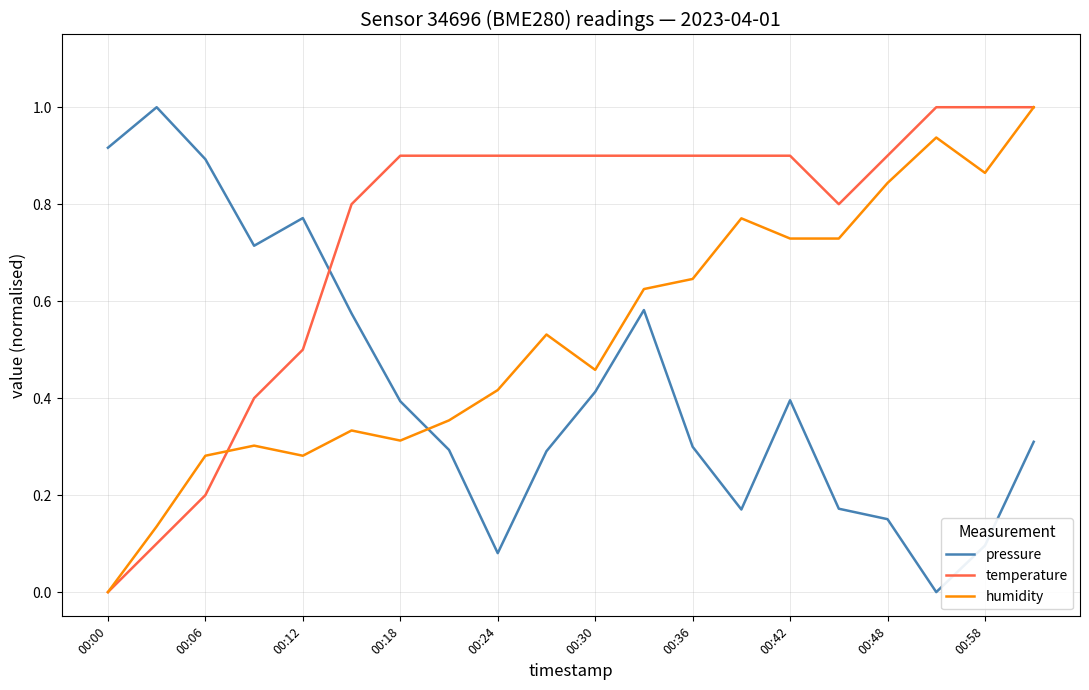

Does the chart display data point markers on the line(s)?

No